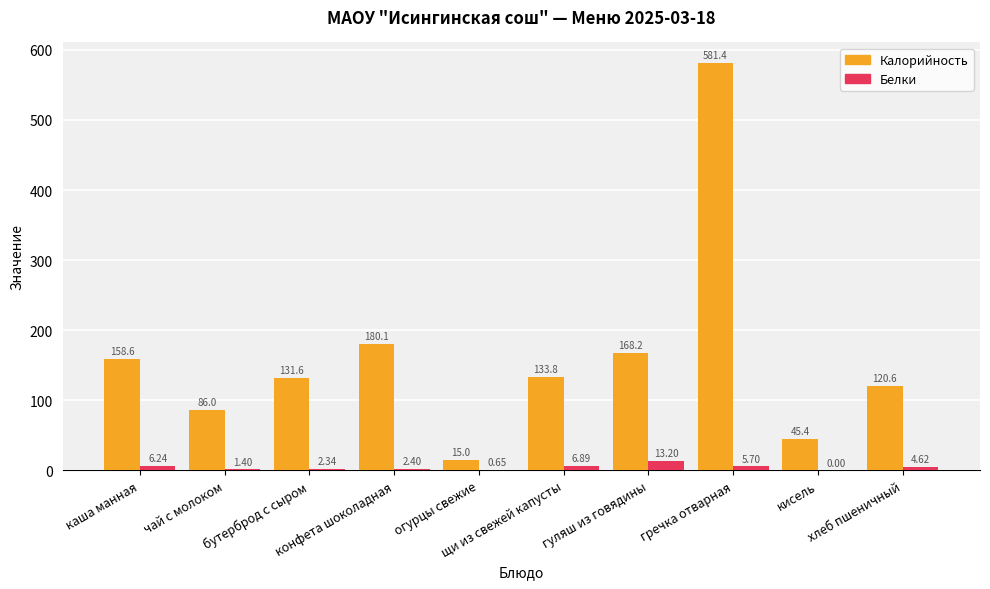

Which series has the largest total across all categories?

Калорийность